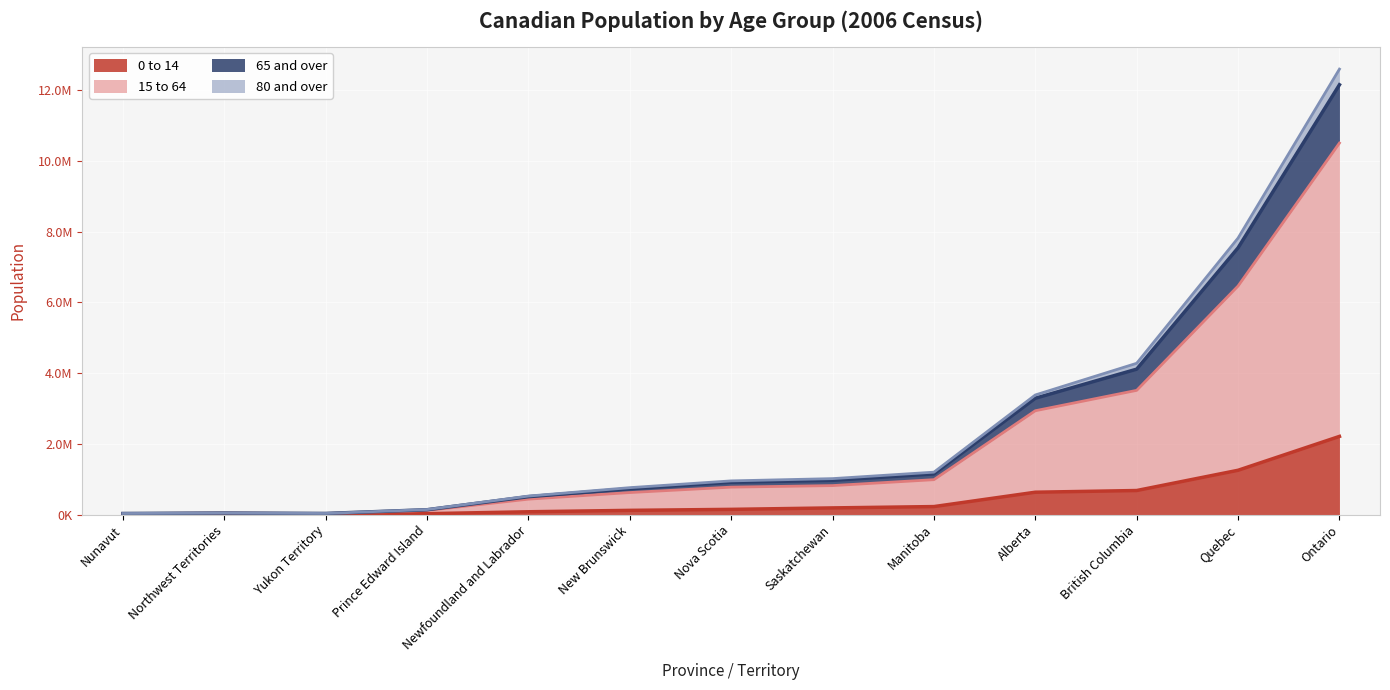

Between Yukon Territory and British Columbia, which is larger?

British Columbia